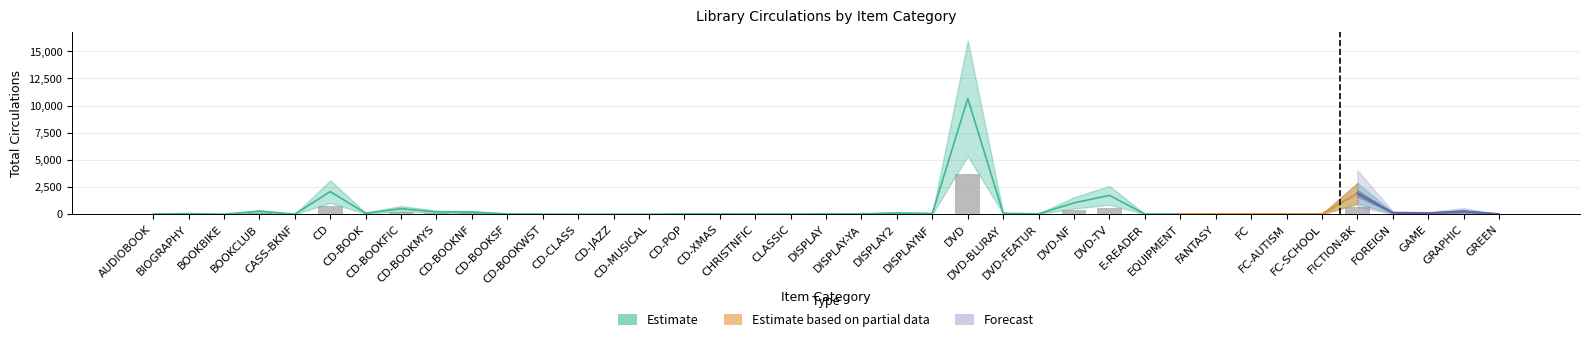

Where is the data nearest to the value 1865?

CD